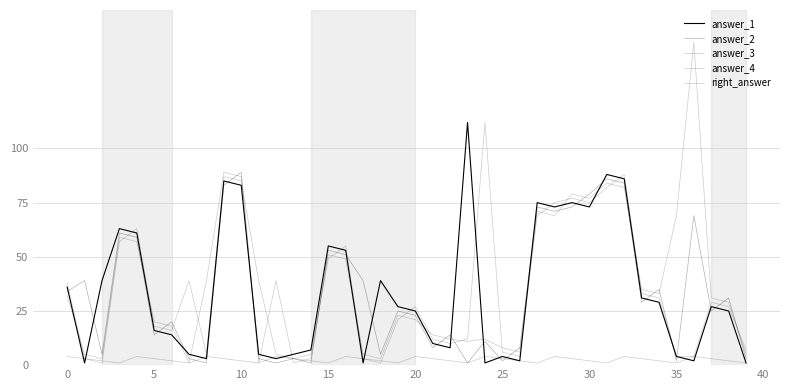

True or false: answer_3 has more than 0 points higher than both neighbors.

True